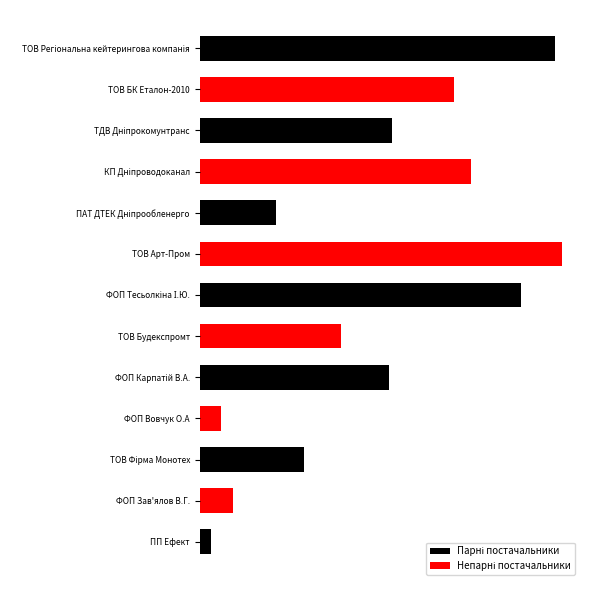

Is it true that the value at ТОВ Фірма Монотех is 60247.0?

True